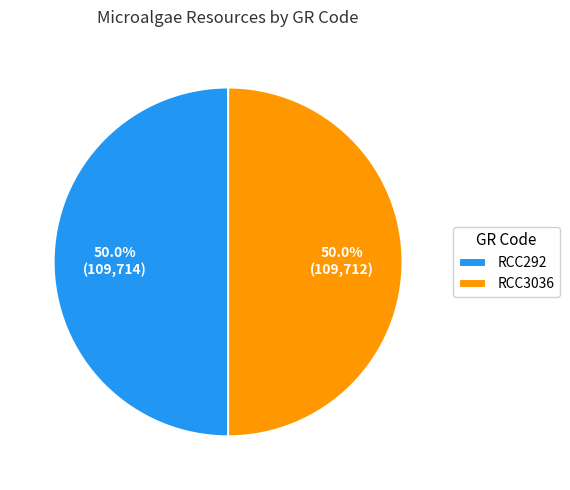

Approximately how many times larger is the value at RCC3036 compared to RCC292?

1.0